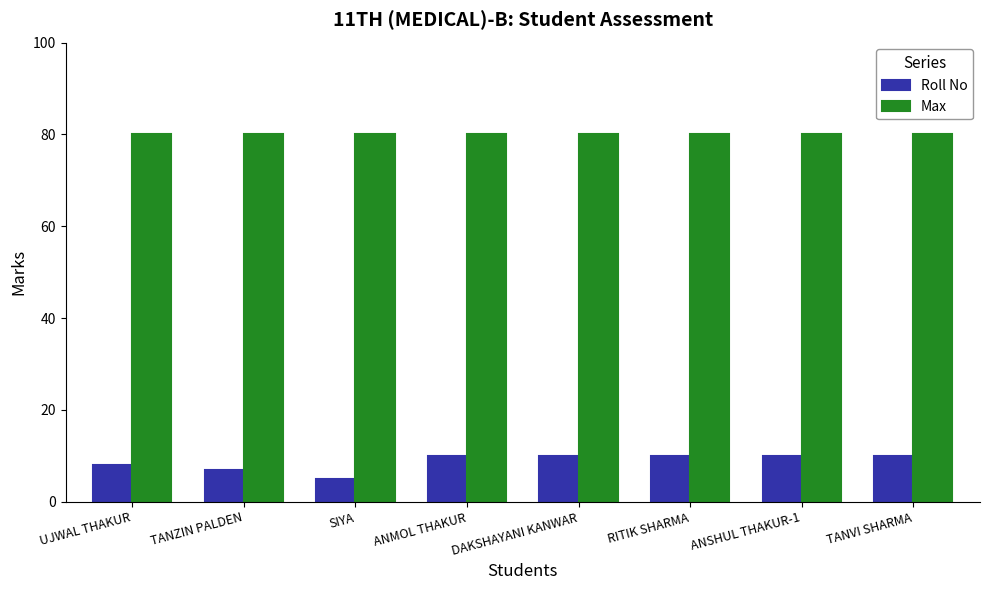

Does the chart contain any negative values?

No